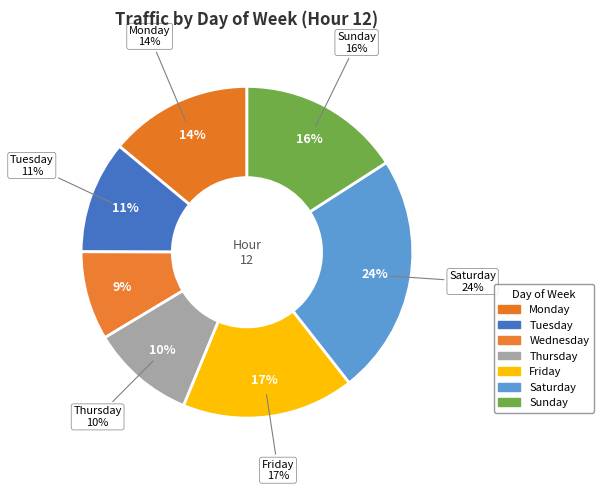

Which category has the biggest portion of the pie?

Saturday